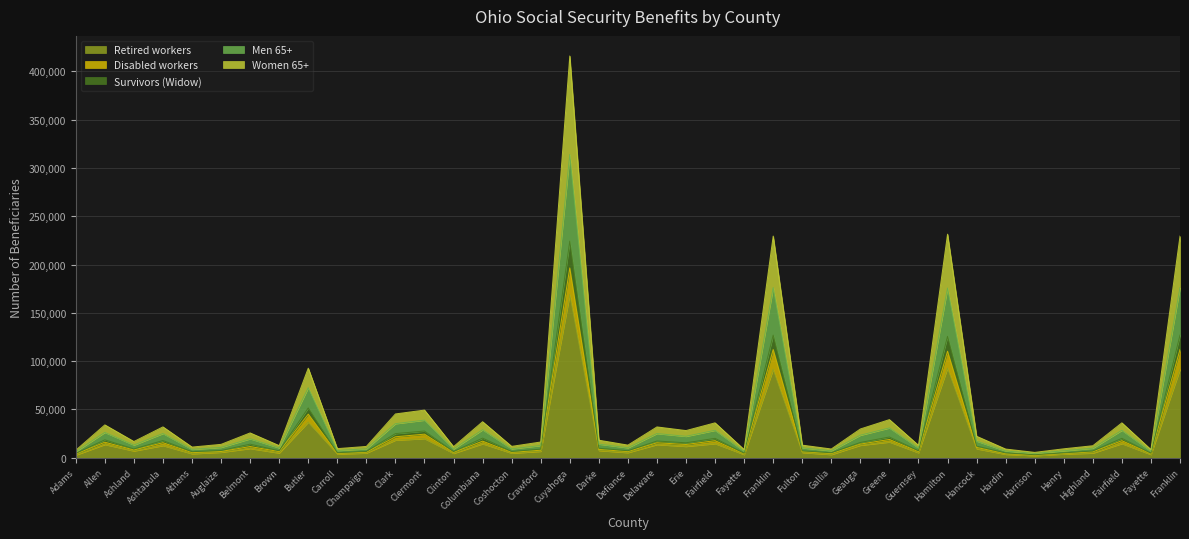

What are all the series names shown in the legend?

Retired workers, Disabled workers, Survivors (Widow), Men 65+, Women 65+